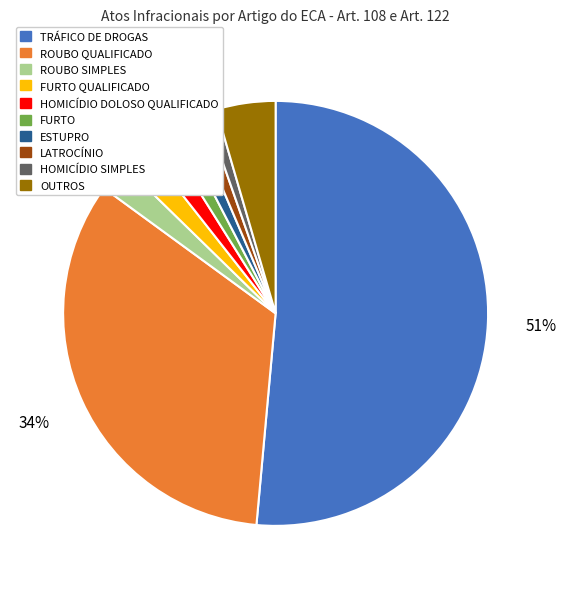

To the nearest percent, what is the average slice percentage?

10%